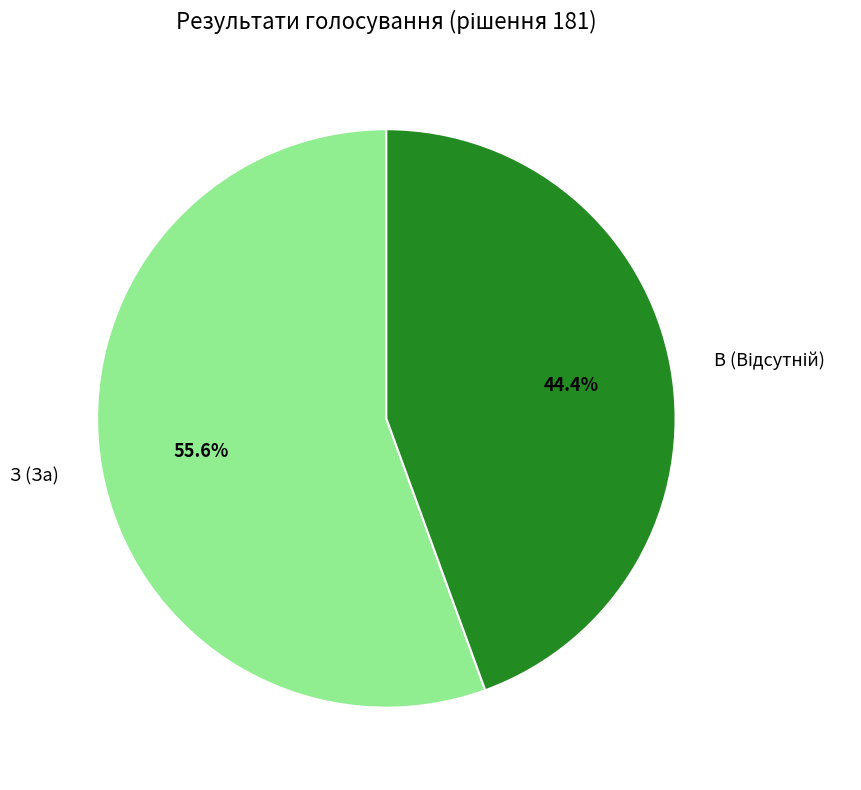

What is the majority slice?

З (За)